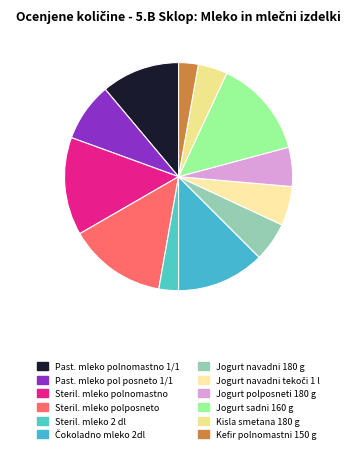

Count the number of slices in the pie.

12